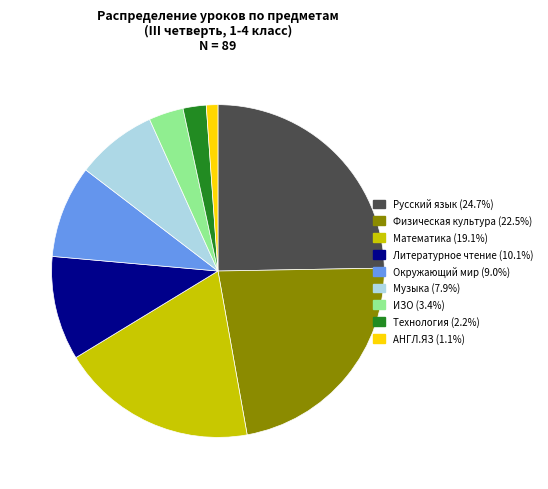

Is the sum of Технология and Физическая культура greater than half?

No